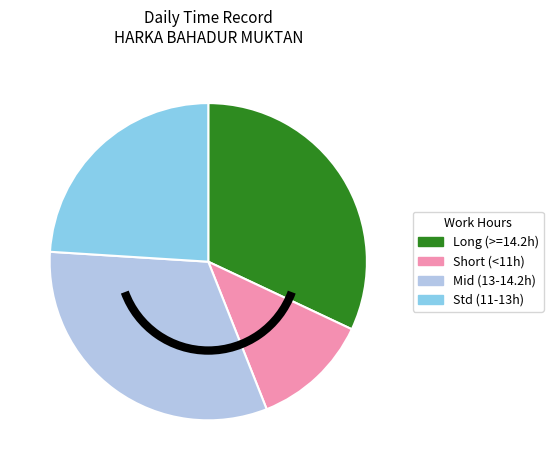

Do Long (>=14.2h) and Short (<11h) together represent more than half of the pie?

No